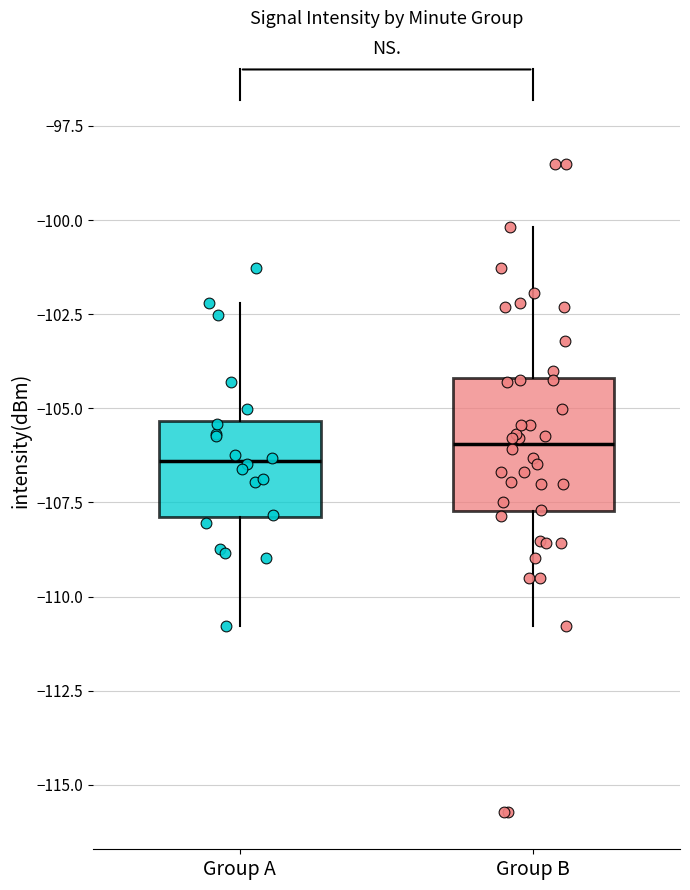

Where does the lower whisker of the box for Group B end on the y-axis? The values are not printed on the chart, so give them approximately, as read against the axis.

-111.0